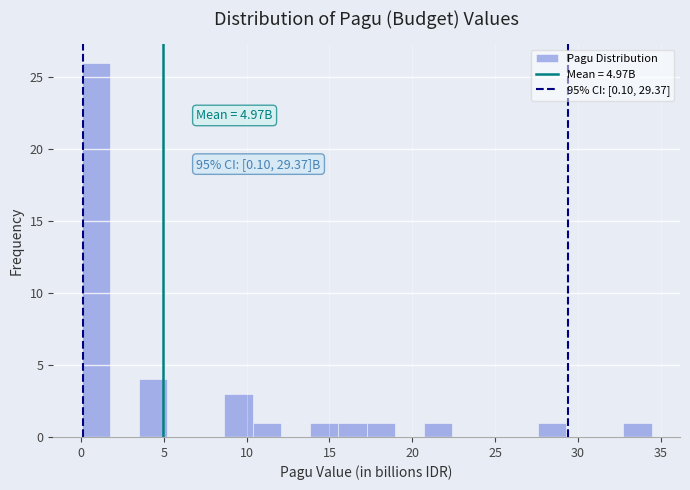

Around what value on the x-axis is the tallest bar? Give the approximate position of its centre, as read against the axis.

1.0